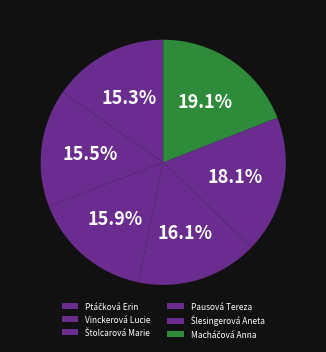

How many slices are in this pie chart?

6